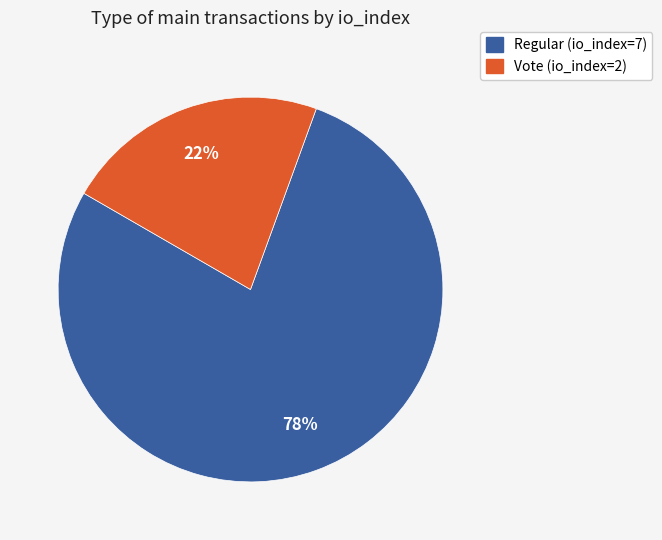

How many segments does this pie chart have?

2